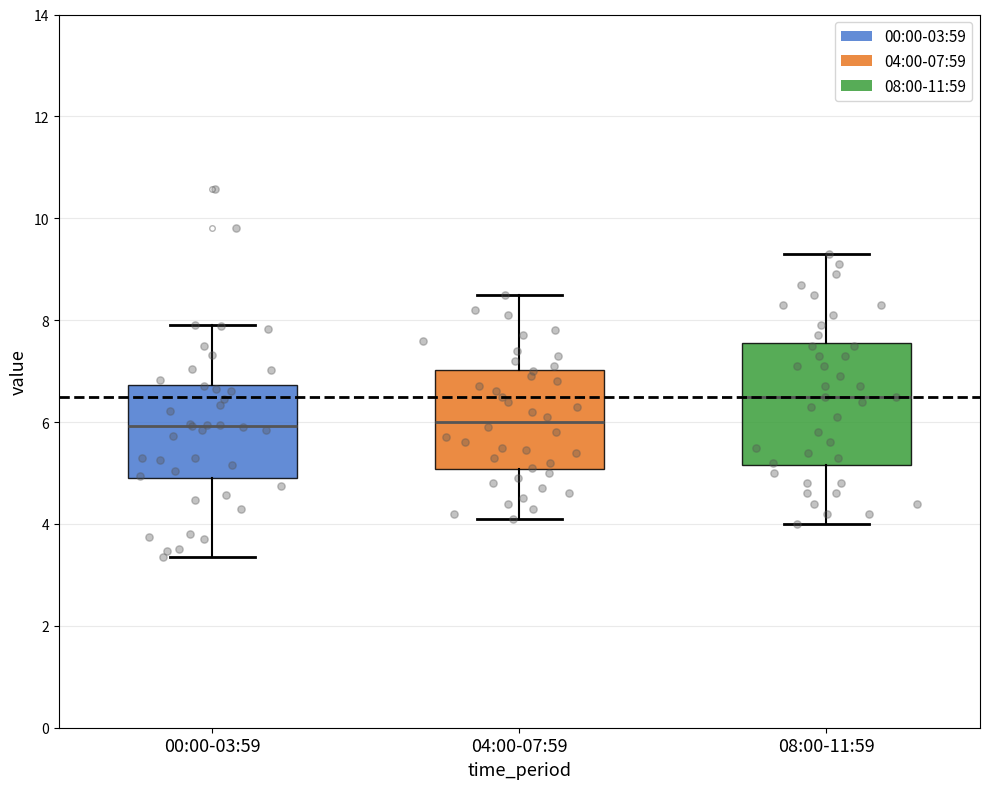

Reading left to right, read every box against the y-axis: the position of its median line, the range the box covers, and the ends of its whiskers. The values are not printed on the chart, so give them approximately, as read against the axis.

00:00-03:59: median 6.0, box 5.0 to 6.8, whiskers 3.4 to 8.0
04:00-07:59: median 6.0, box 5.0 to 7.0, whiskers 4.2 to 8.6
08:00-11:59: median 6.6, box 5.2 to 7.6, whiskers 4.0 to 9.4